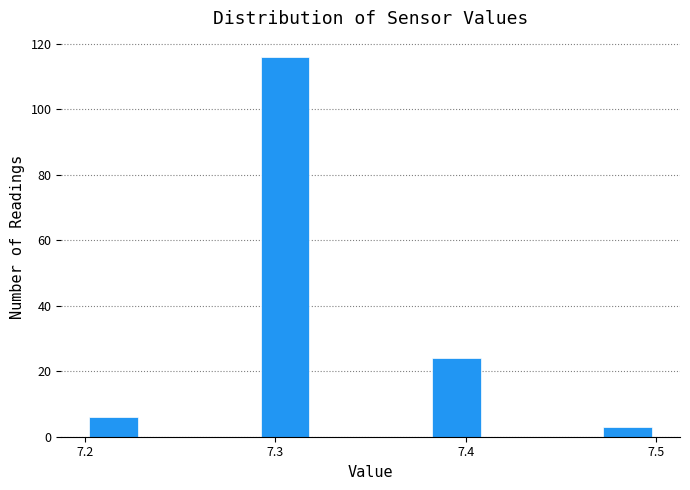

Read against the x-axis, roughly where is the centre of the tallest bar?

7.31